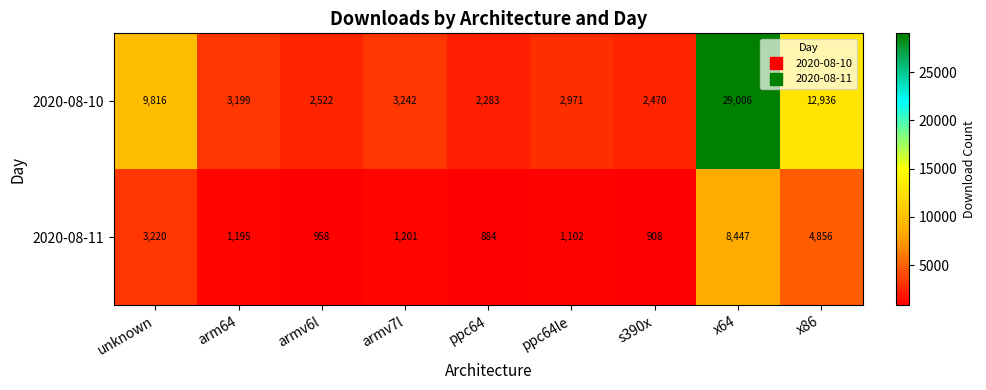

What is the difference between the highest and lowest values at x64?

20559